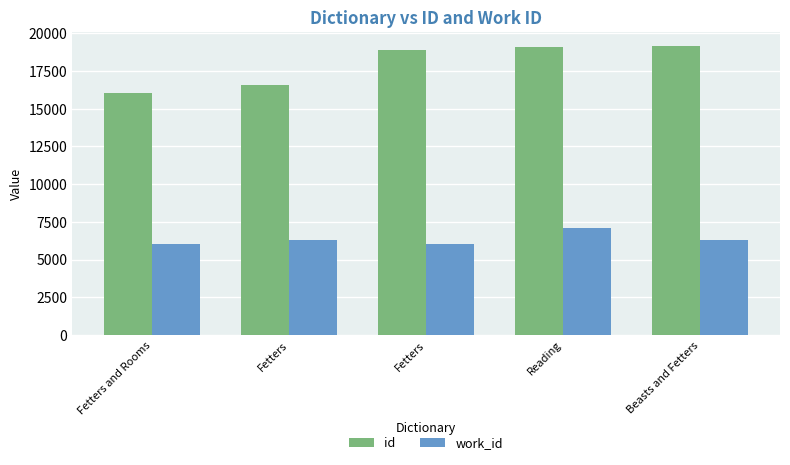

What are all the series names shown in the legend?

id, work_id